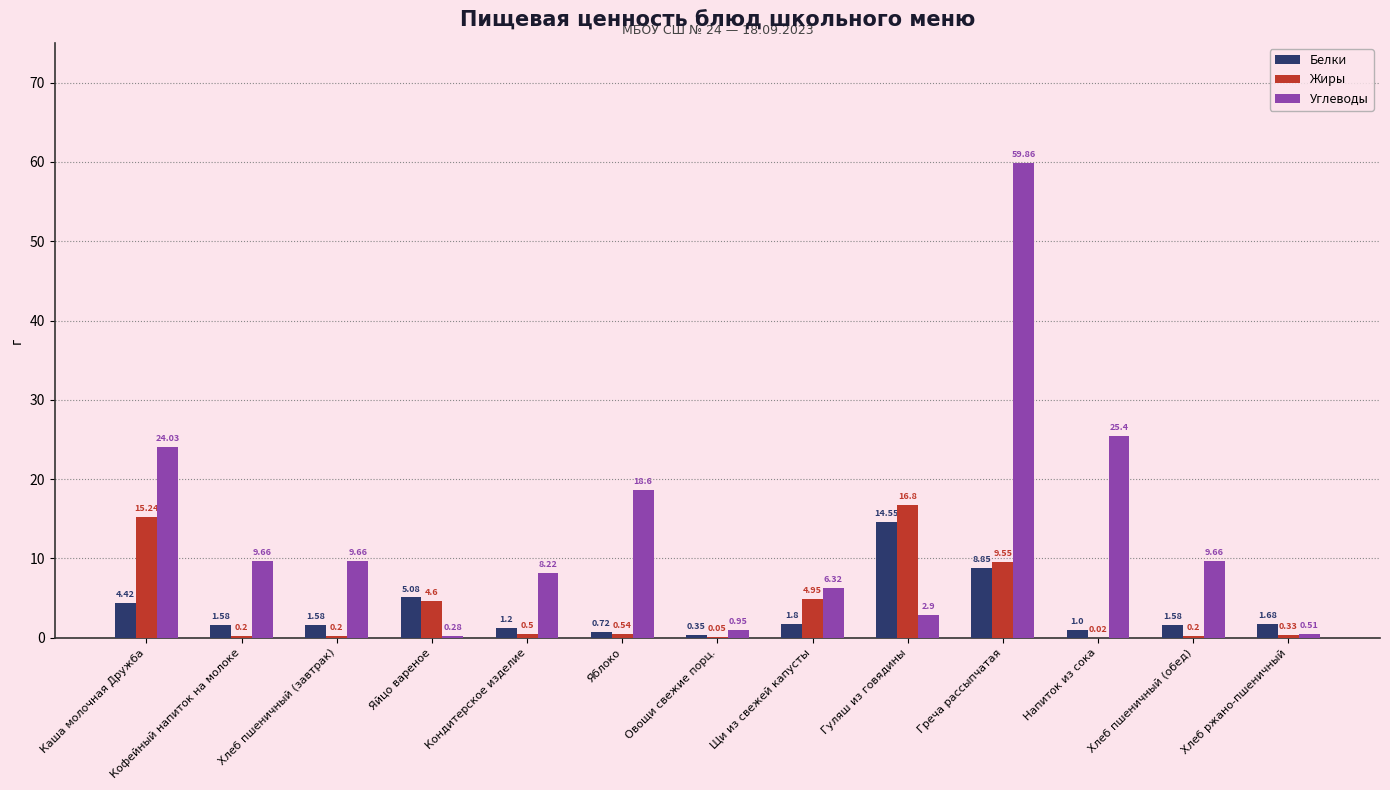

What is the total value across all series at Щи из свежей капусты?

13.1